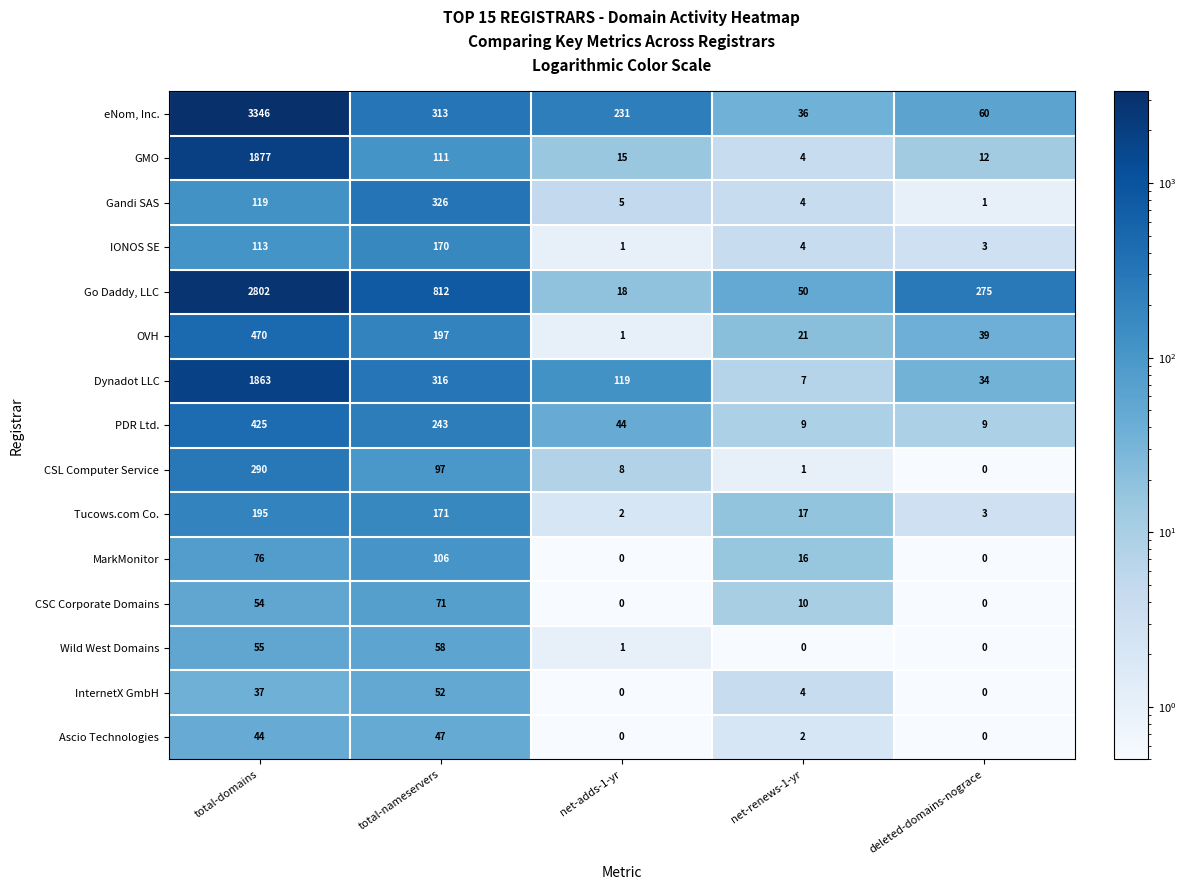

Rank the series at total-domains from lowest to highest value.

InternetX GmbH, Ascio Technologies, CSC Corporate Domains, Wild West Domains, MarkMonitor, IONOS SE, Gandi SAS, Tucows.com Co., CSL Computer Service, PDR Ltd., OVH, Dynadot LLC, GMO, Go Daddy, LLC, eNom, Inc.